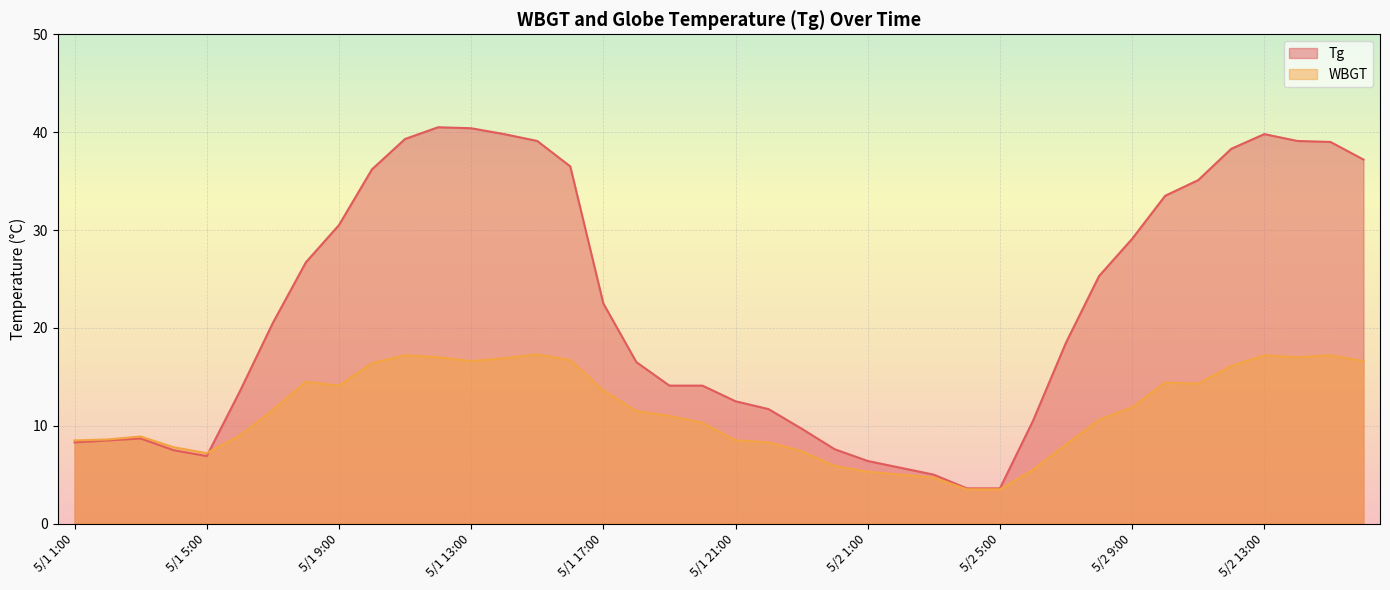

Between 5/1 21:00 and 5/2 9:00, which series saw the biggest shift?

Tg